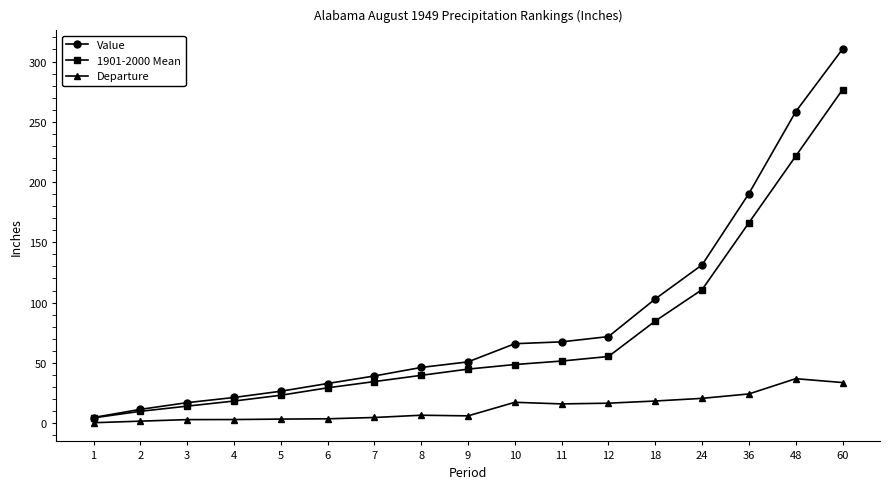

What is the maximum value shown in the chart?

310.4